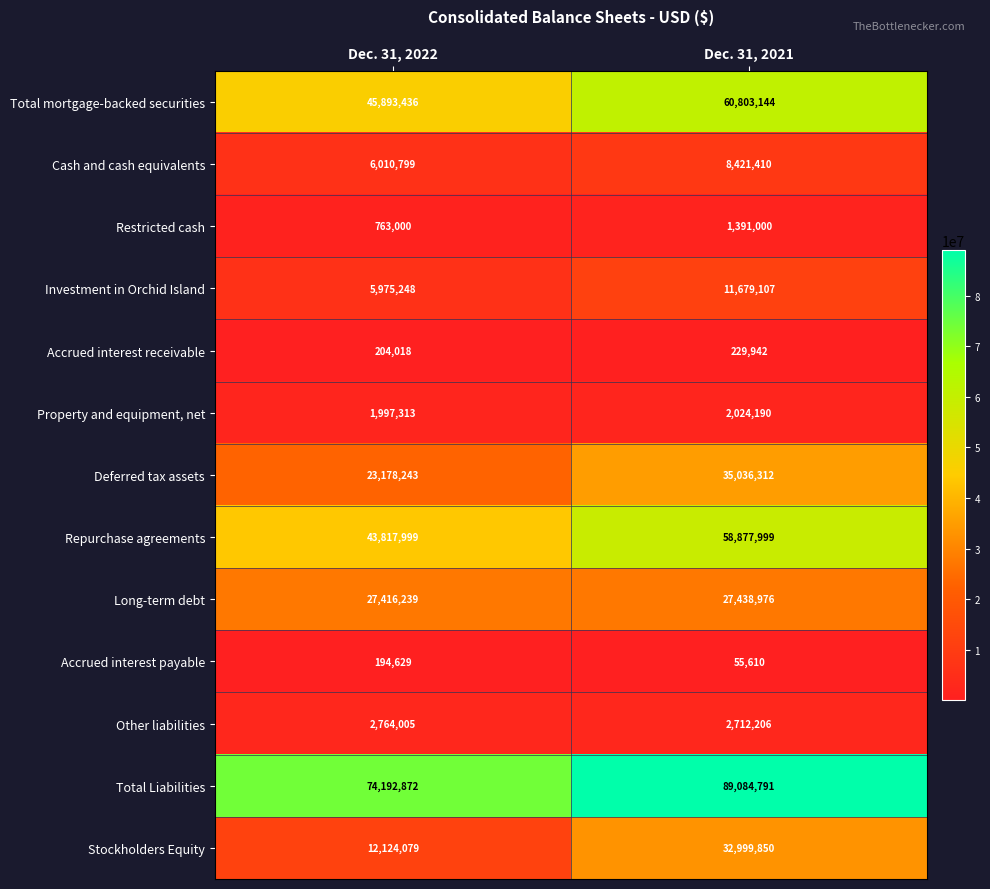

Which series has the largest range (max minus min)?

Stockholders Equity